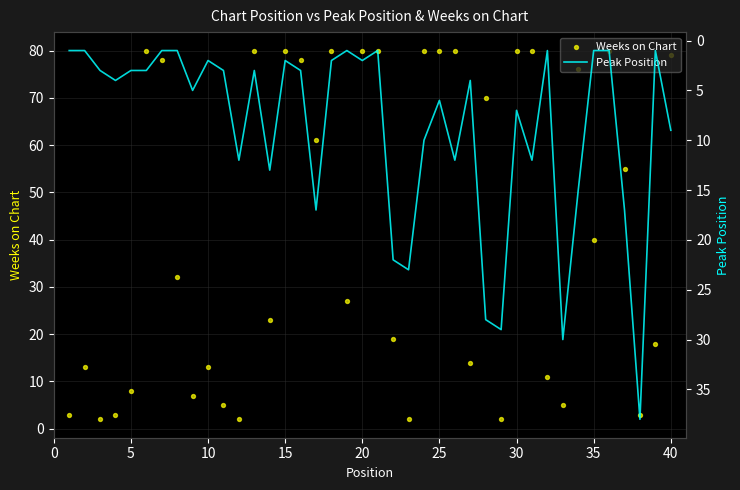

Which series contains the lowest Y value?

Peak Position